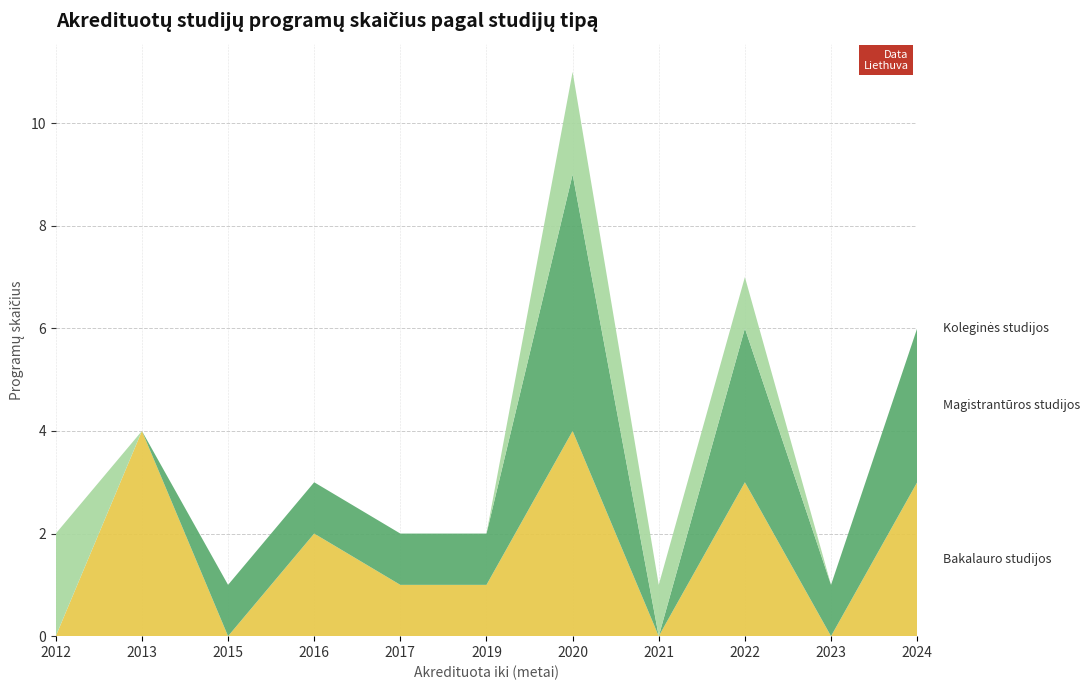

At which category is the sum across all series the highest?

2020